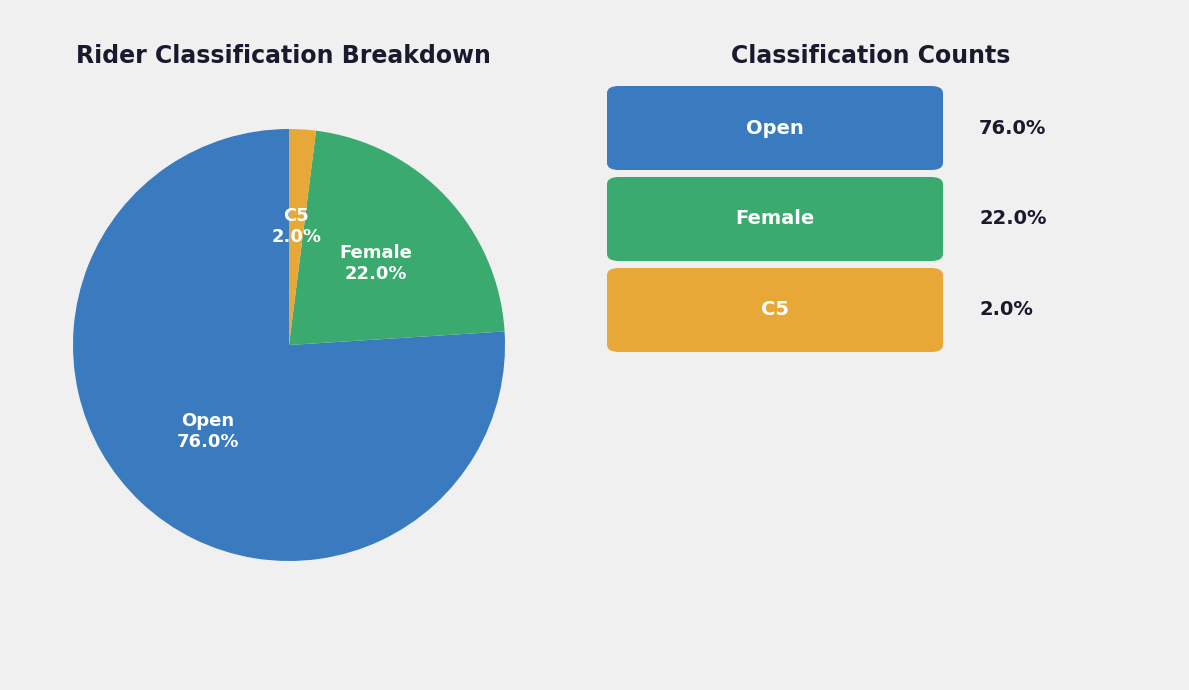

Is there any slice that represents more than half of the pie?

Yes